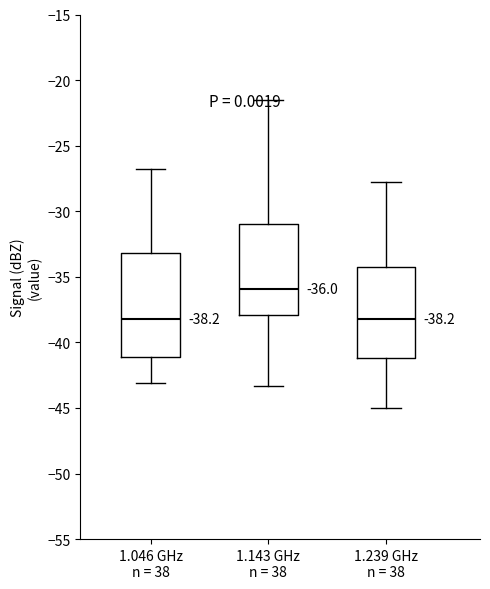

Comparing the boxes themselves (not the whiskers), which one is the tallest?

1.046 GHz n = 38